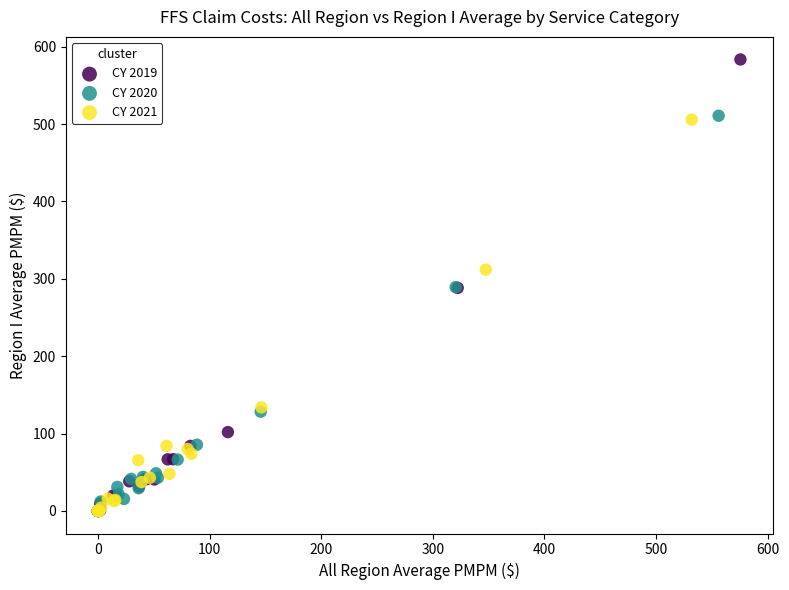

Which series has the largest Y range (max minus min)?

CY 2019